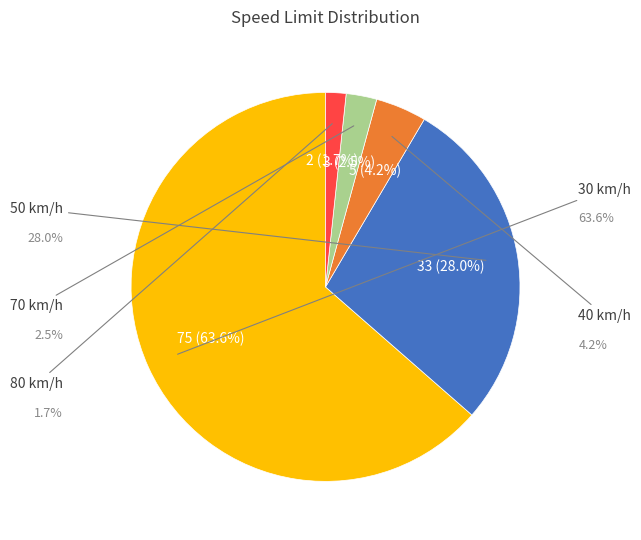

Which has a higher value, 30 or 30?

30